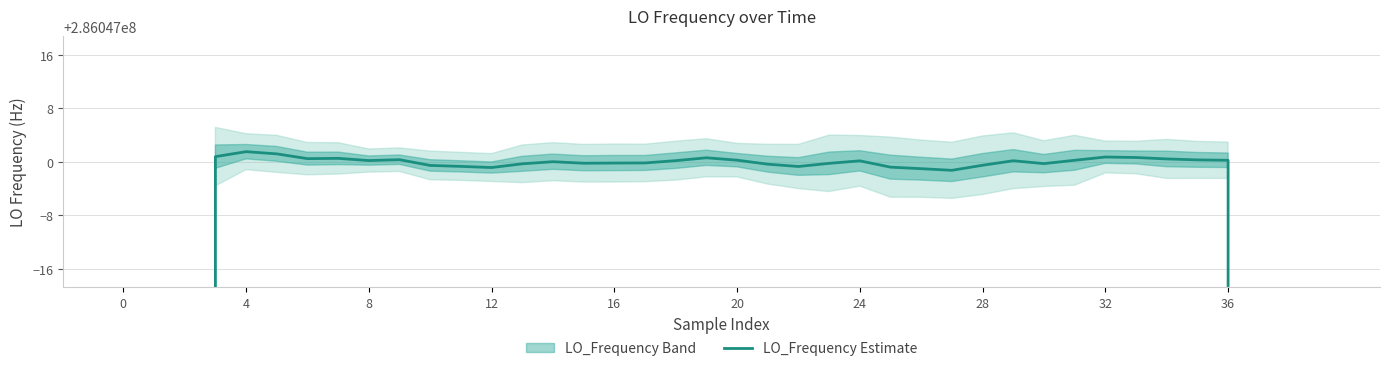

Which has a higher value, 39 or 23?

23